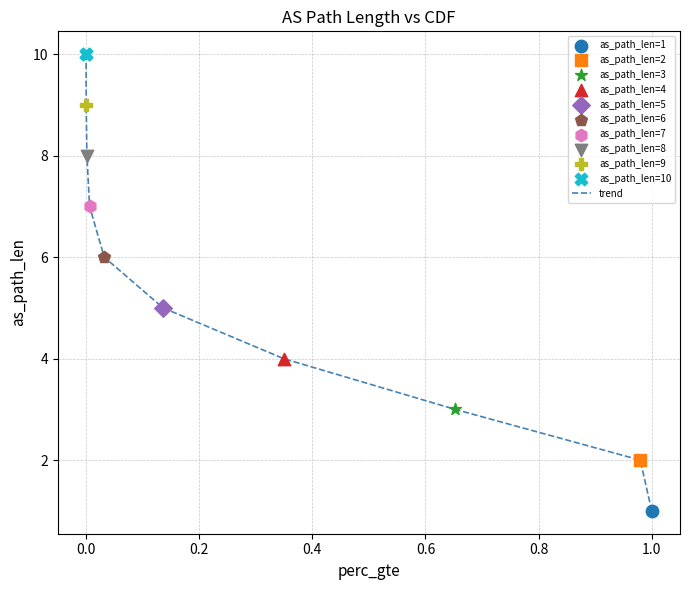

What is the greatest value displayed?

10